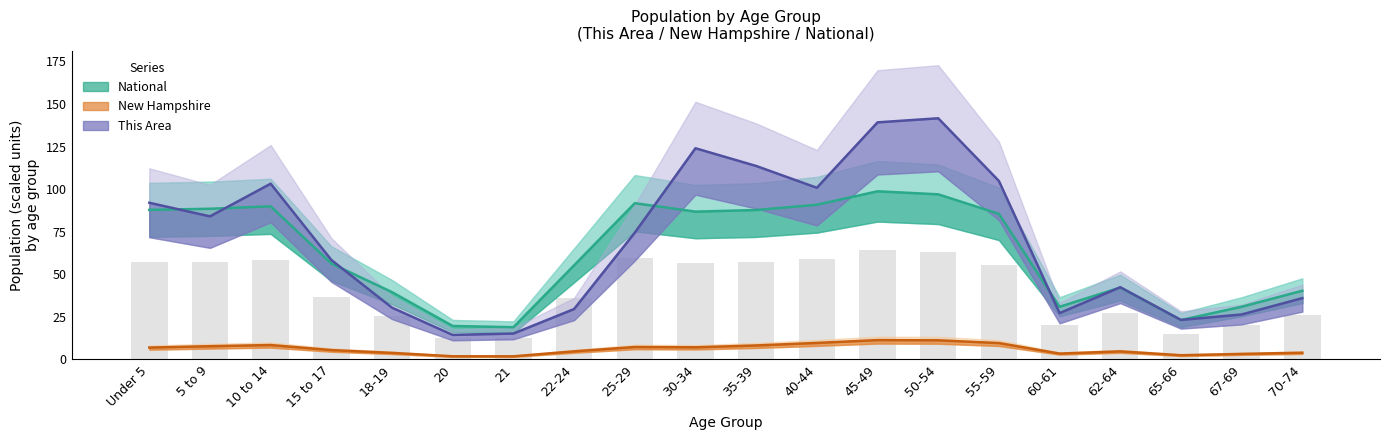

The value at 10 to 14 is 89.9. True or false?

True